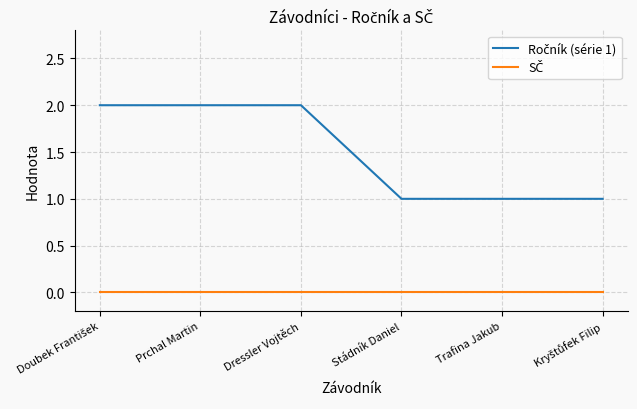

How many lines are shown in the chart?

2